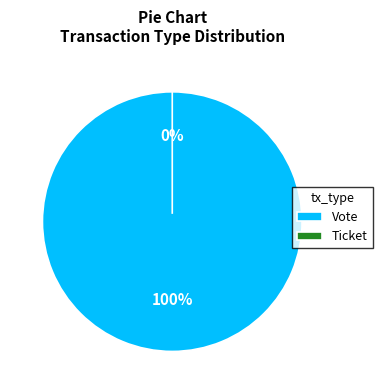

Combined, what portion of the pie is Ticket and Vote?

100.0%